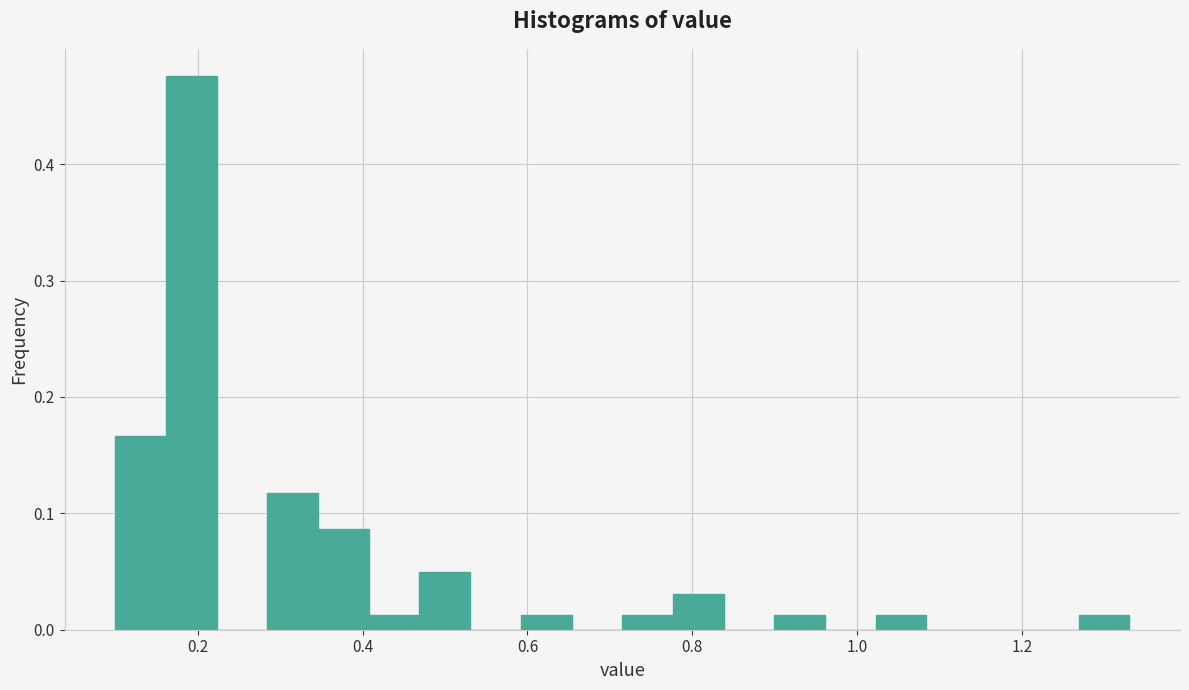

Read against the x-axis, roughly where is the centre of the tallest bar?

0.20